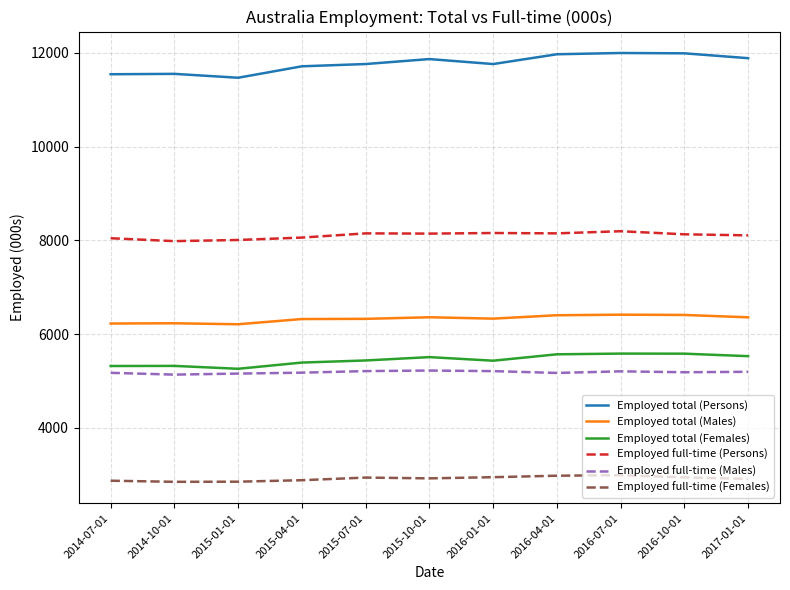

Rank the series by their maximum value, from lowest to highest.

Employed full-time (Females), Employed full-time (Males), Employed total (Females), Employed total (Males), Employed full-time (Persons), Employed total (Persons)